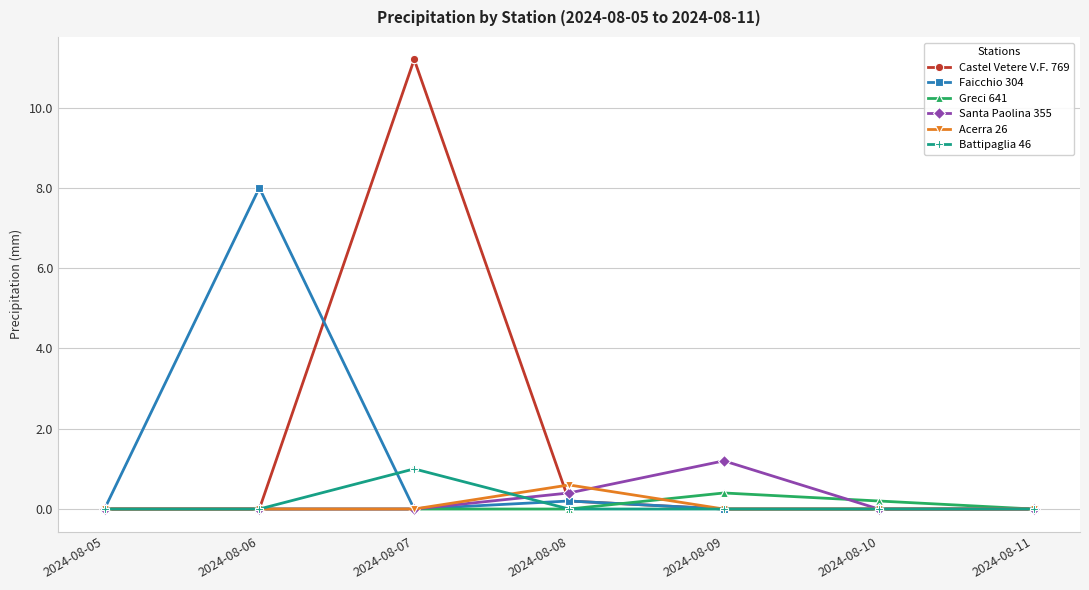

What is the greatest value displayed?

11.2